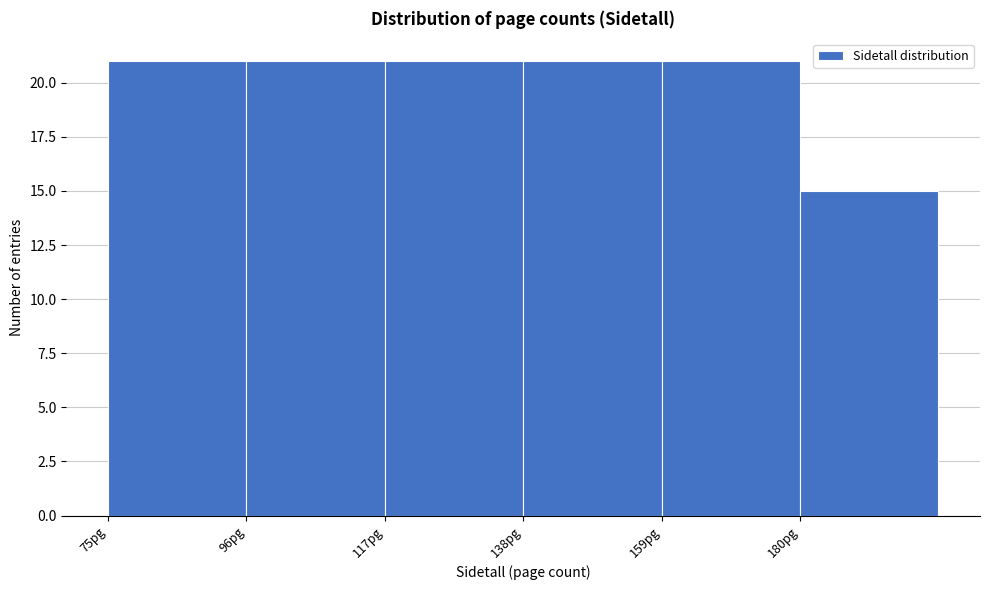

Reading left to right, list every bar in this chart as the range it spans on the x-axis followed by its height. Neither the bar edges nor the heights are printed on the chart, so give them approximately, as read against the axes.

75 to 96: 21
96 to 117: 21
117 to 138: 21
138 to 159: 21
159 to 180: 21
180 to 201: 15